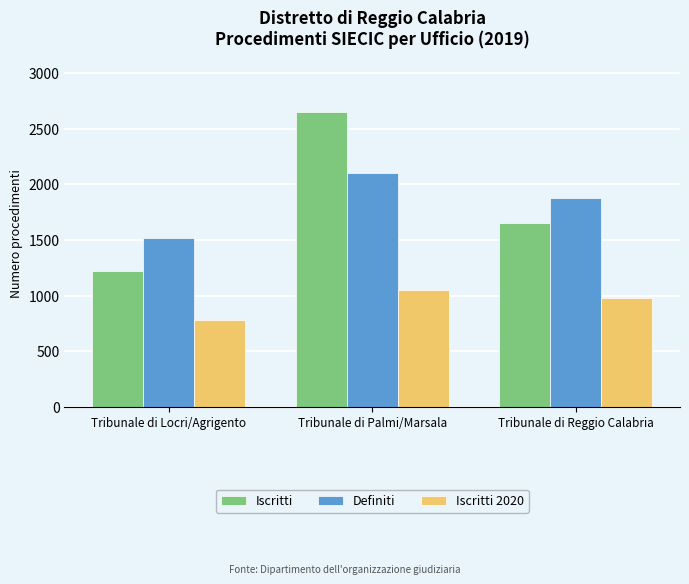

Where does the Definiti series first go above 1878?

Tribunale di Palmi/Marsala